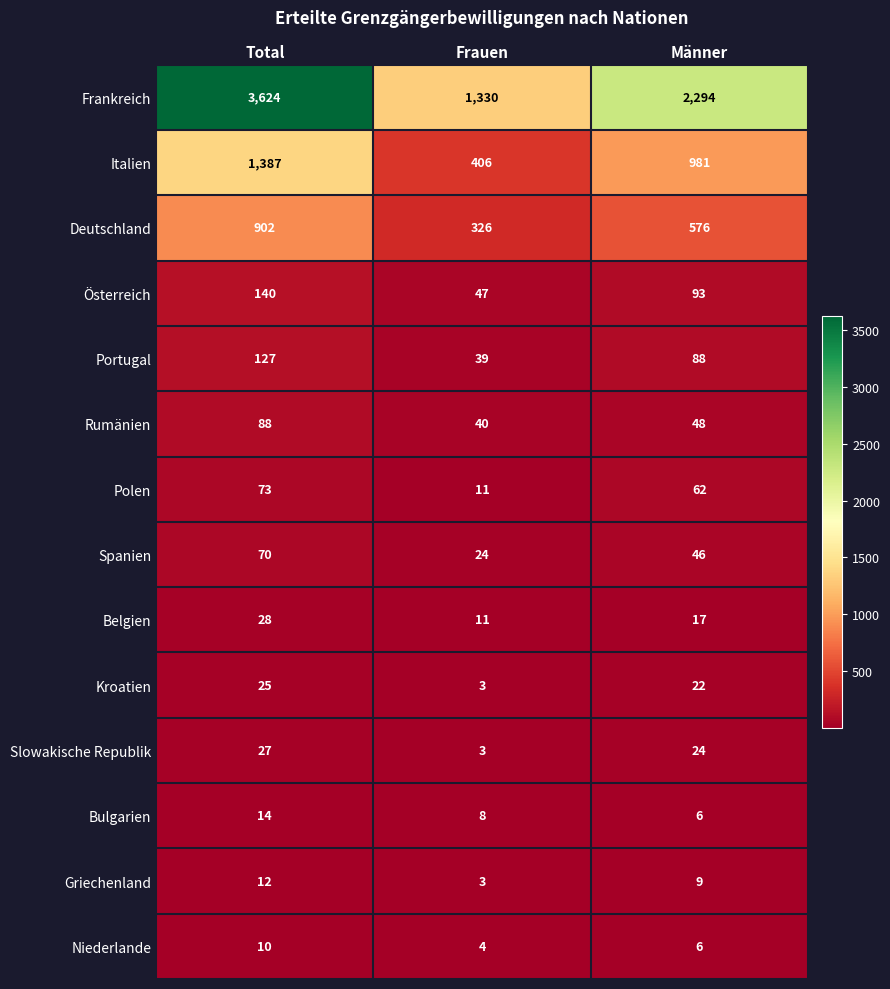

How many Griechenland values are between 3 and 12?

3